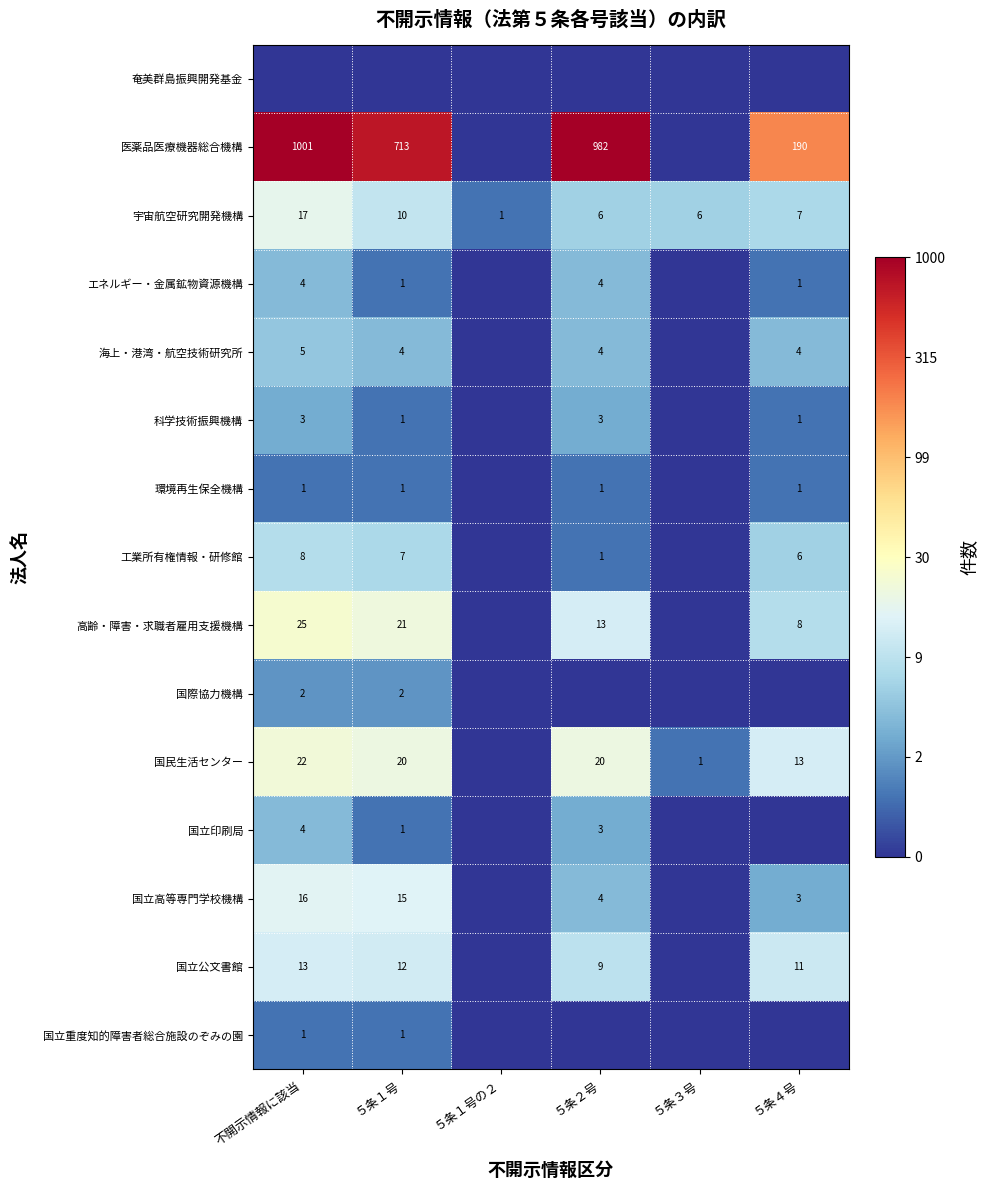

The value of 国民生活センター at 不開示情報に該当 is 12. True or false?

False